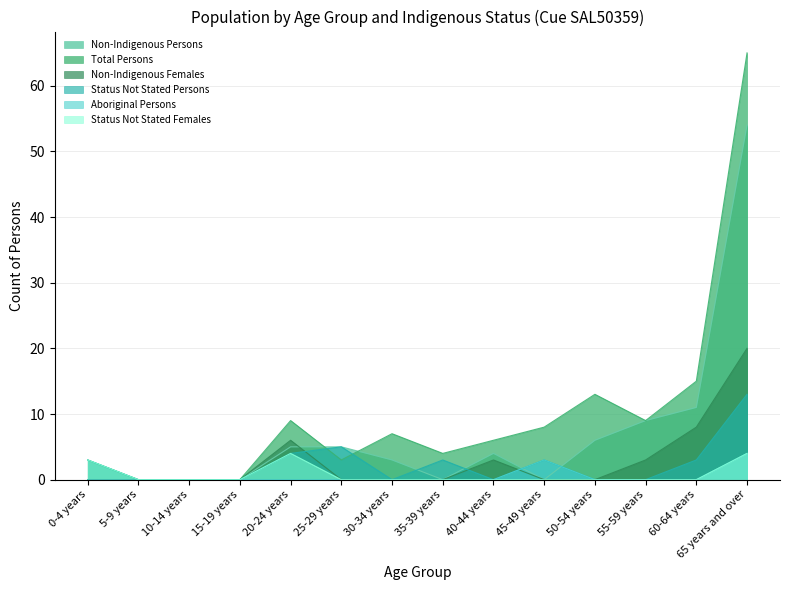

What is the difference between the maximum and second lowest values in the Total Persons series?

65